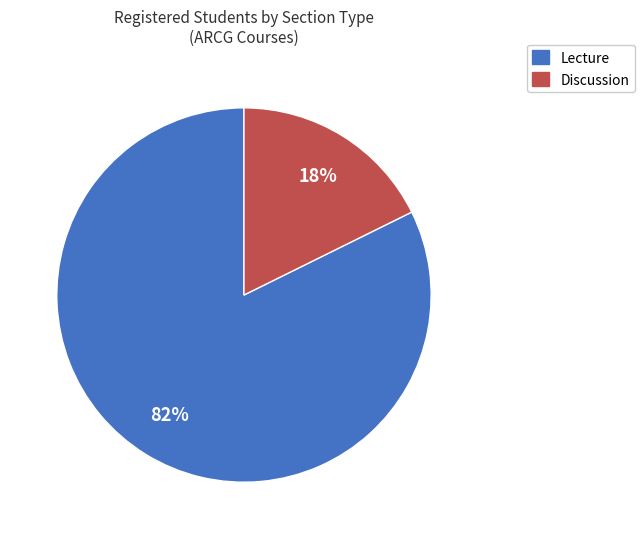

Is there a majority slice in this chart?

Yes